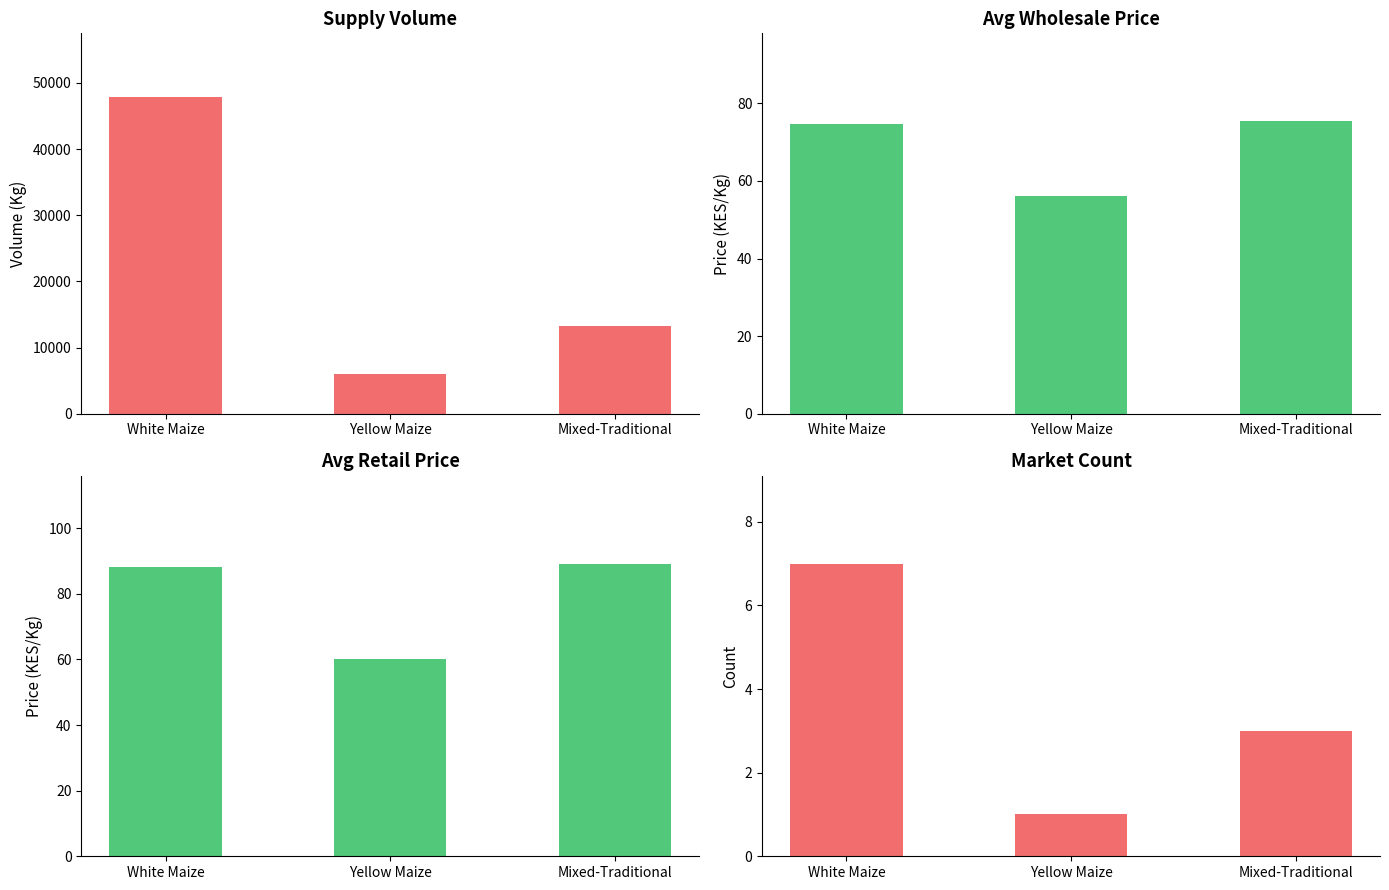

What is the value of the Avg Retail Price bar at the 1st from the left?

88.2